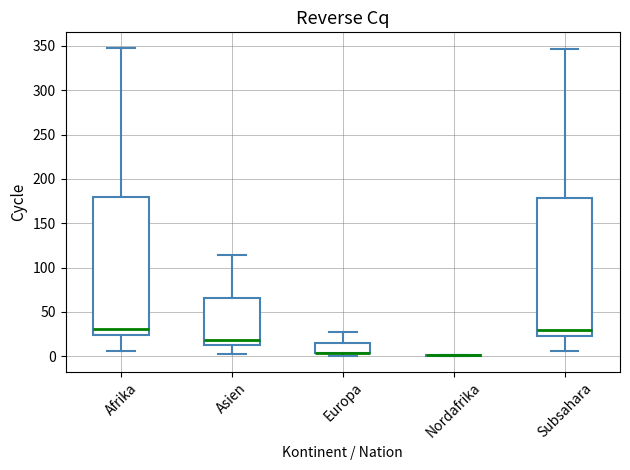

Reading left to right, read every box against the y-axis: the position of its median line, the range the box covers, and the ends of its whiskers. The values are not printed on the chart, so give them approximately, as read against the axis.

Afrika: median 30, box 25 to 180, whiskers 5 to 350
Asien: median 20, box 10 to 65, whiskers 0 to 115
Europa: median 5 (drawn on the box's lower edge), box 5 to 15, whiskers 0 to 25
Nordafrika: box collapsed to a line at 0, whiskers 0 to 0
Subsahara: median 30, box 25 to 180, whiskers 5 to 345